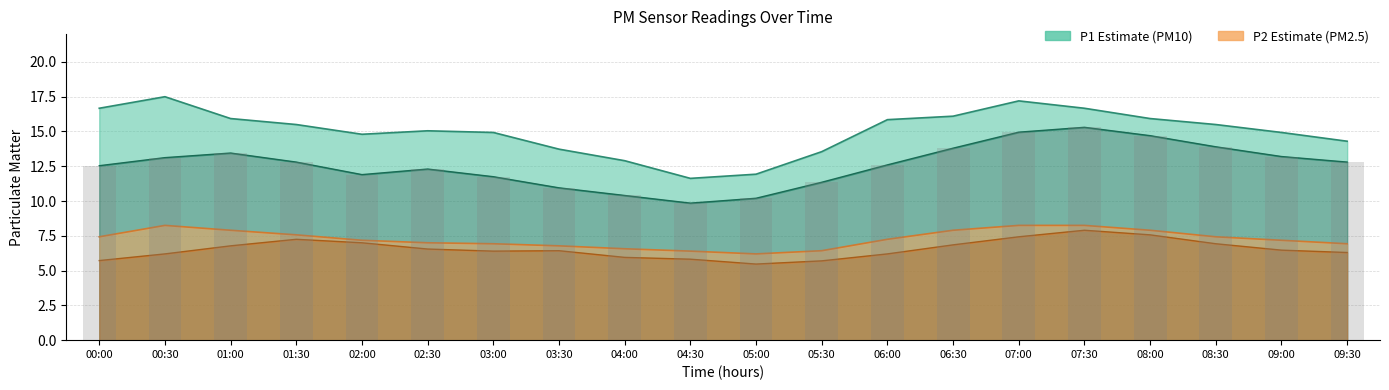

At which category is the sum across all series the highest?

07:30